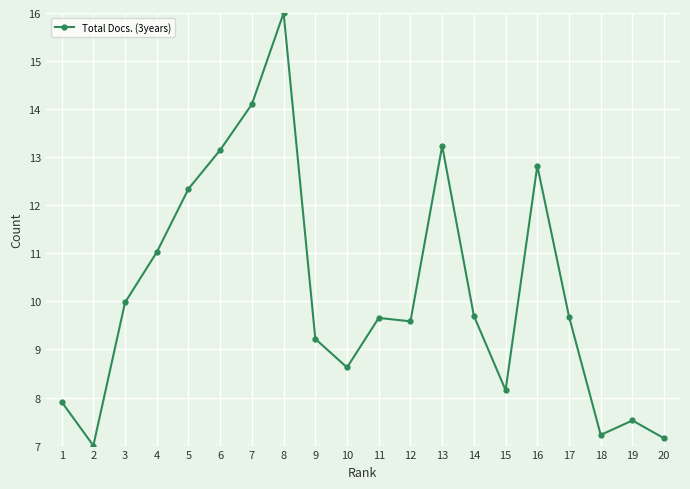

Which category has the lowest value across all series?

2